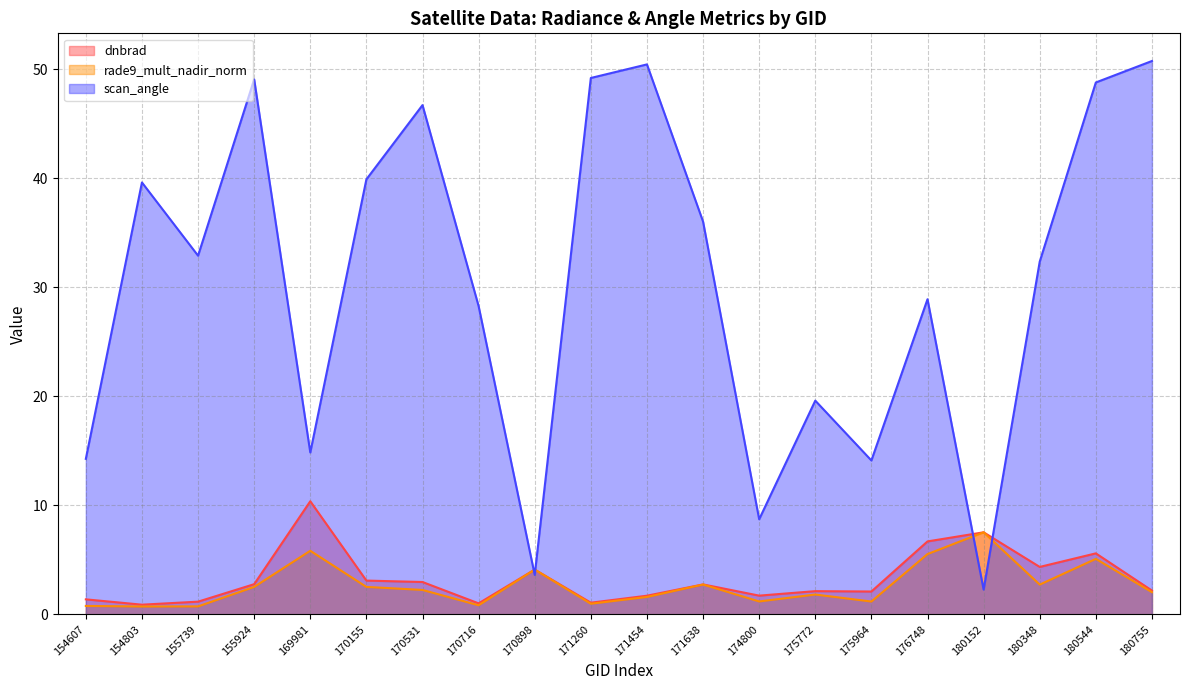

At which category does the chart reach its peak across all series?

180755